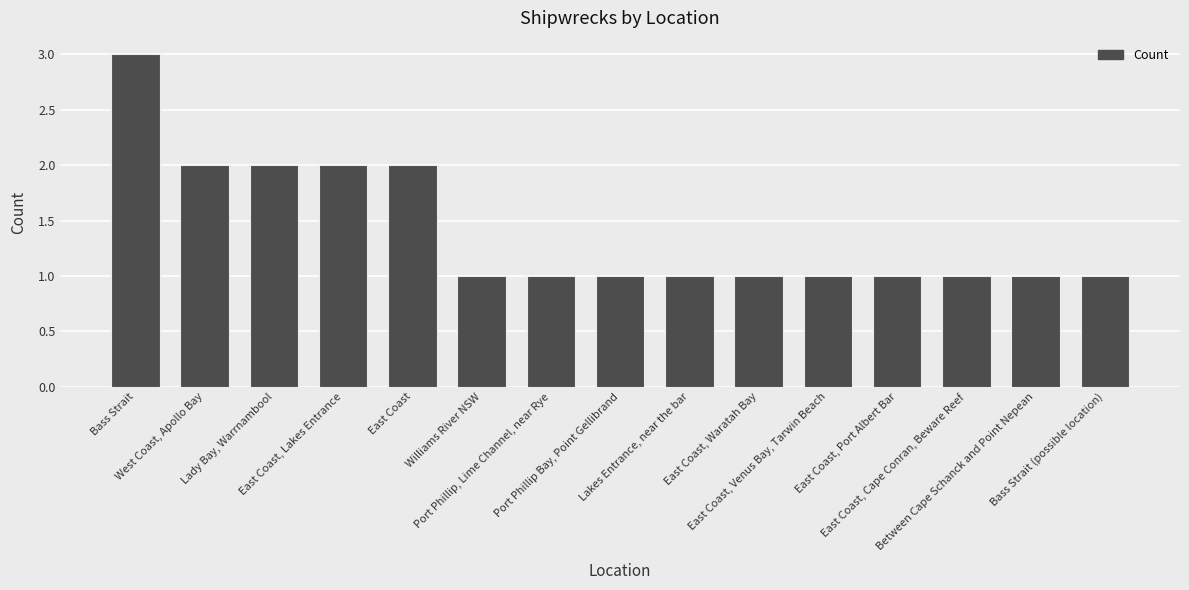

How many categories are shown in the chart?

15